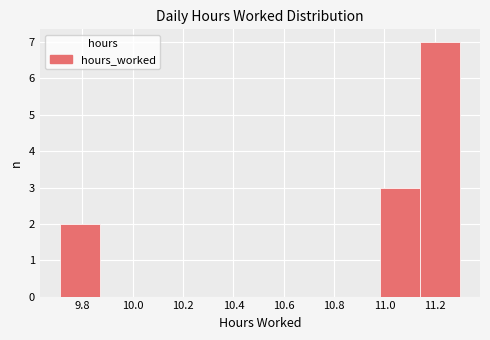

What is the height of the bar covering 9.72 to 9.86 on the x-axis? Neither the bar edges nor the heights are printed on the chart, so give them approximately, as read against the axes.

2